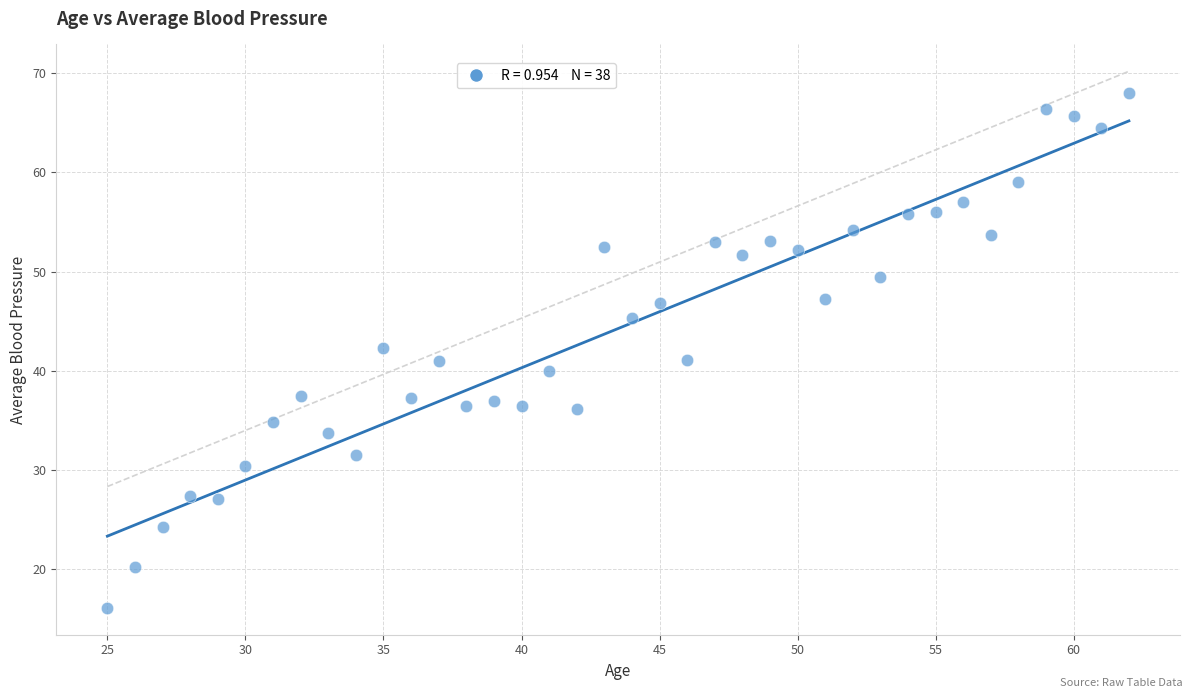

What is the range of Y values (max minus min)?

51.9